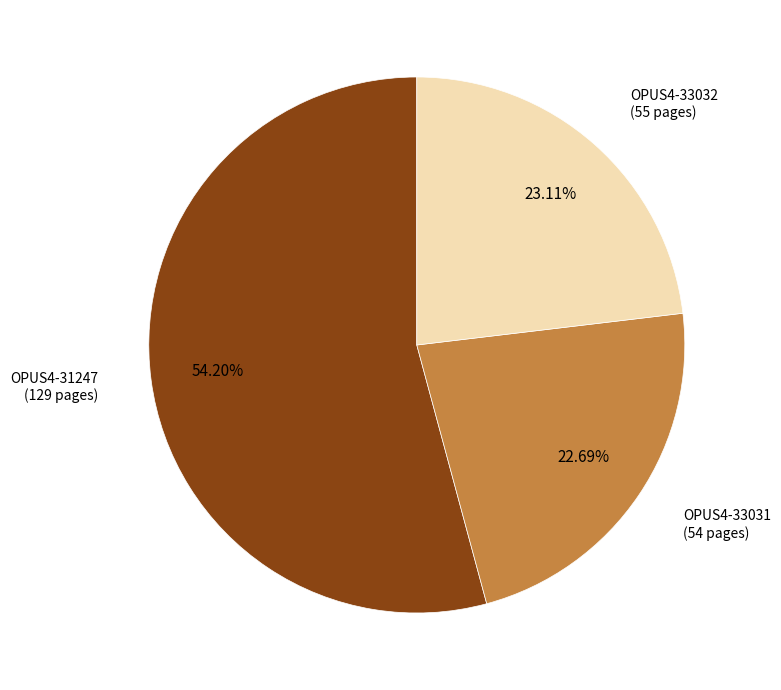

Does any single category account for the majority?

Yes